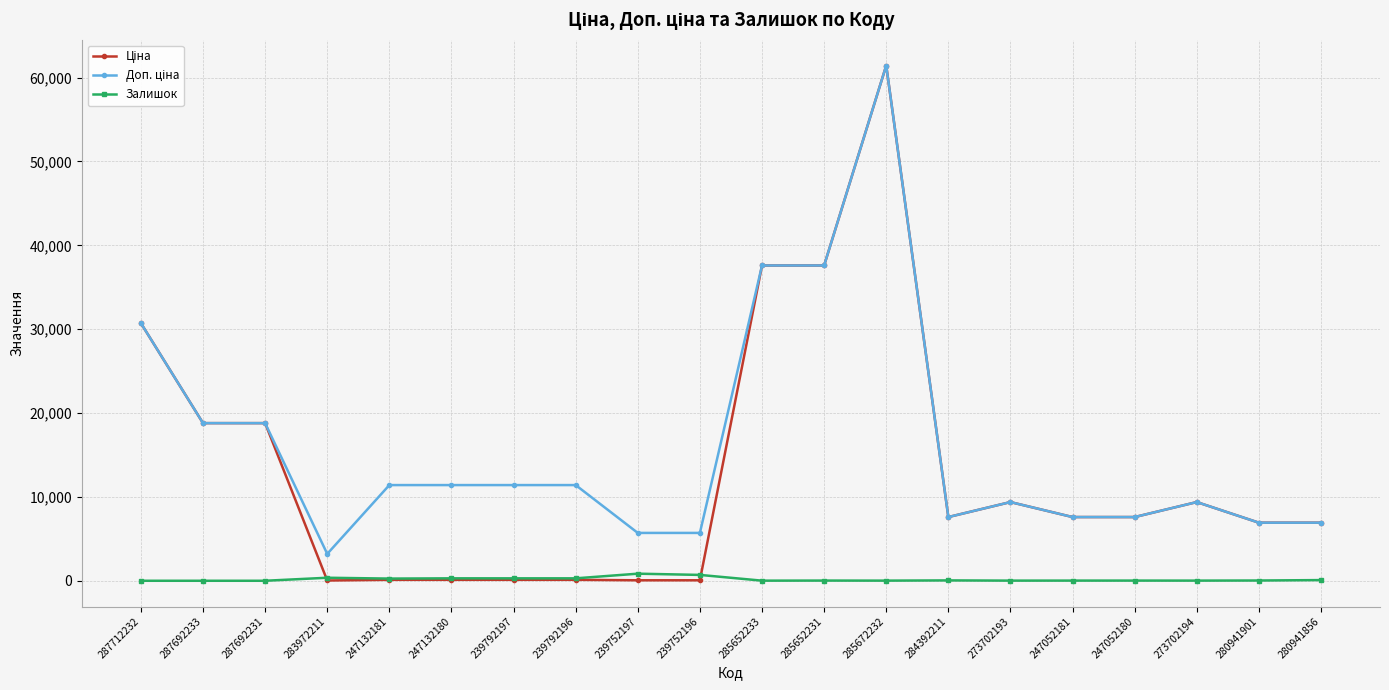

How many data points does each series have?

20